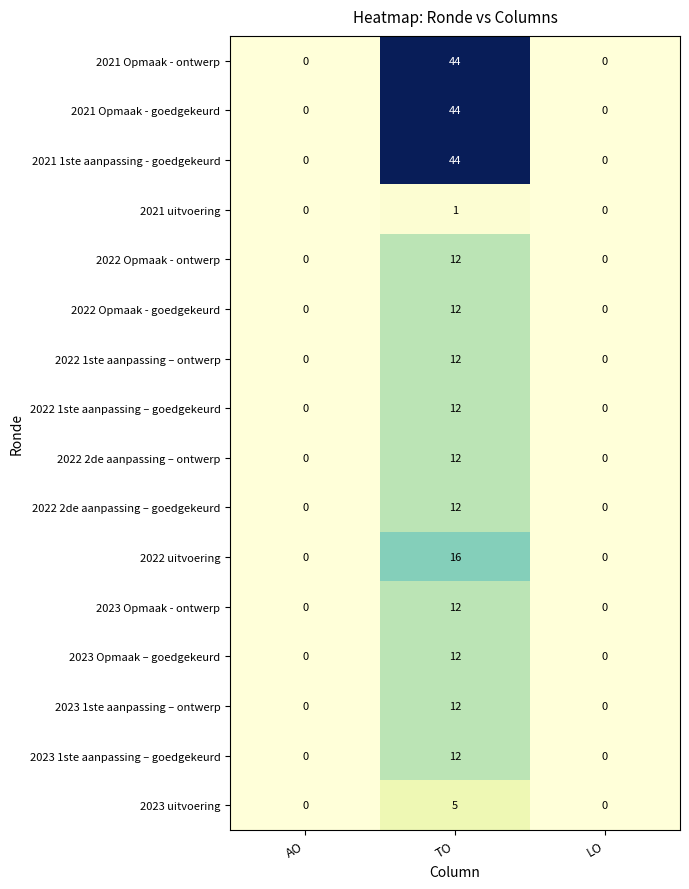

What is the sum of the 2023 Opmaak - ontwerp values at LO and TO?

12